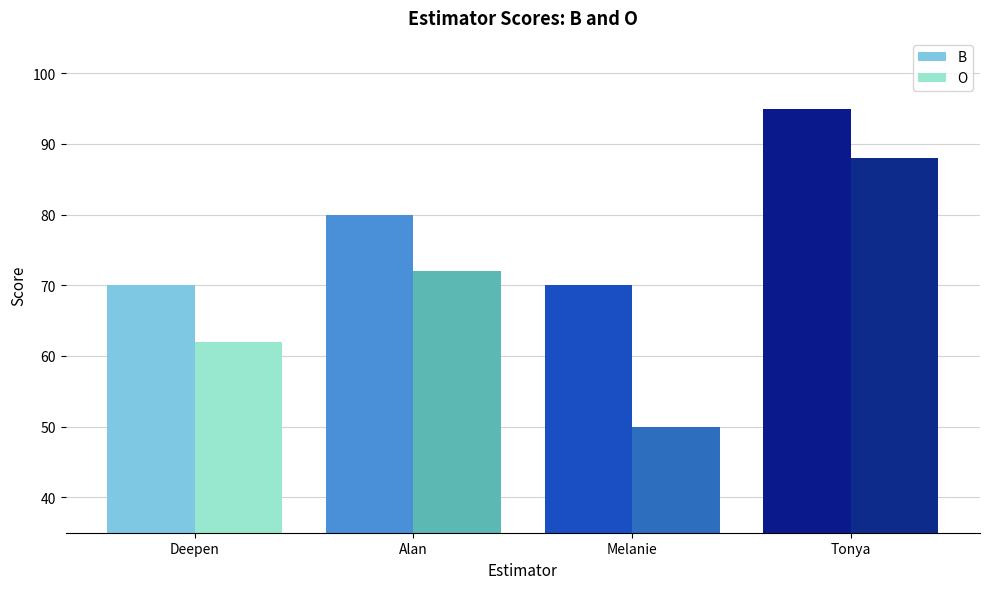

Is it true that O equals 72 at Alan?

True